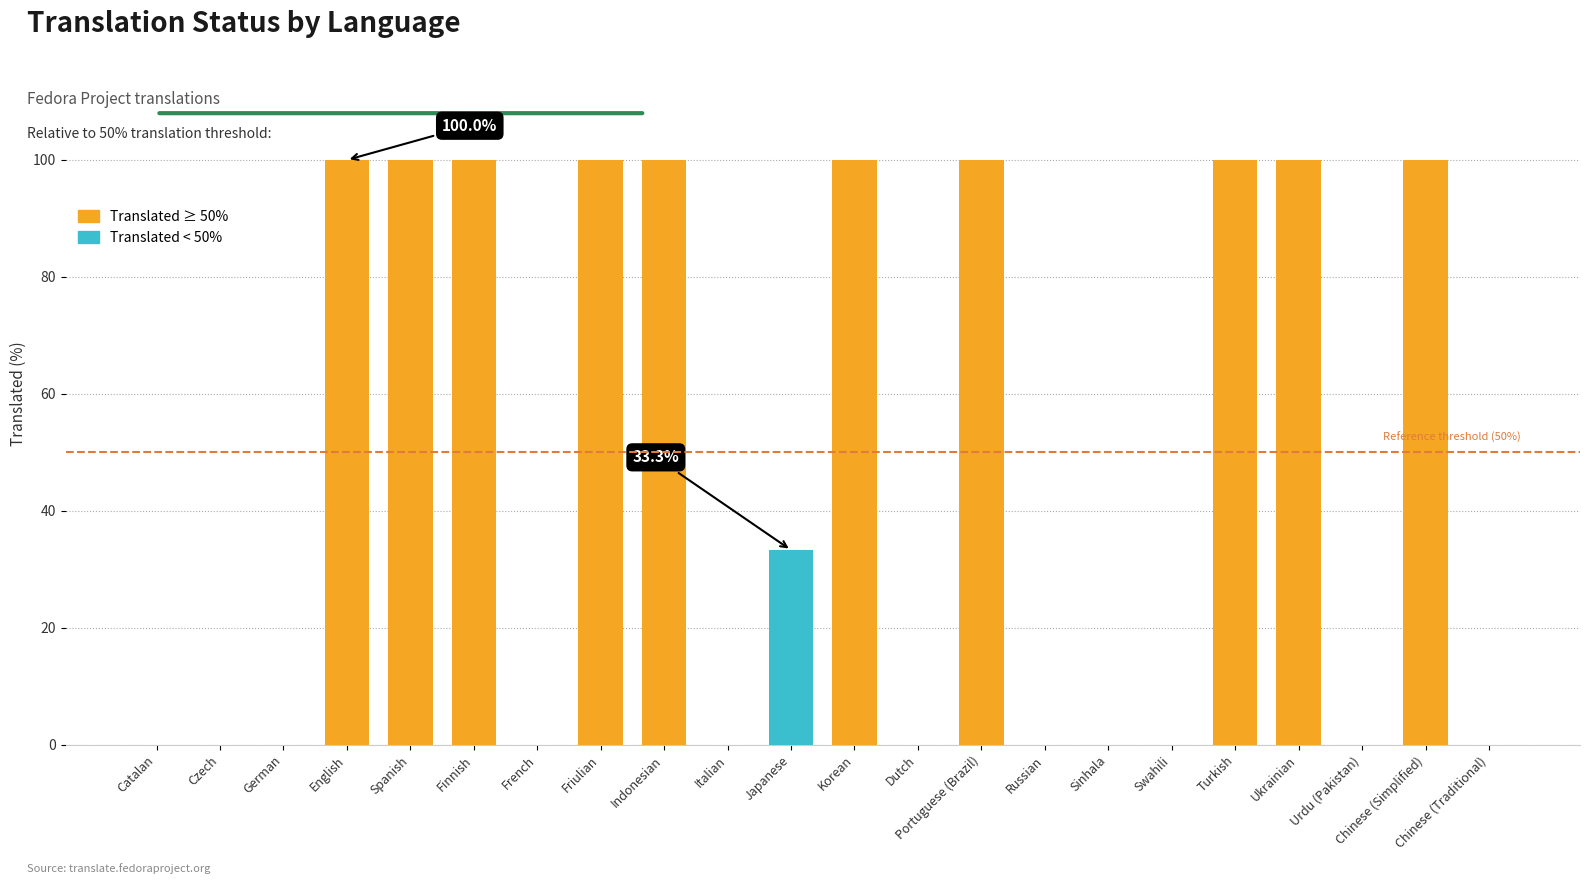

At which label is the value closest to 50?

Japanese